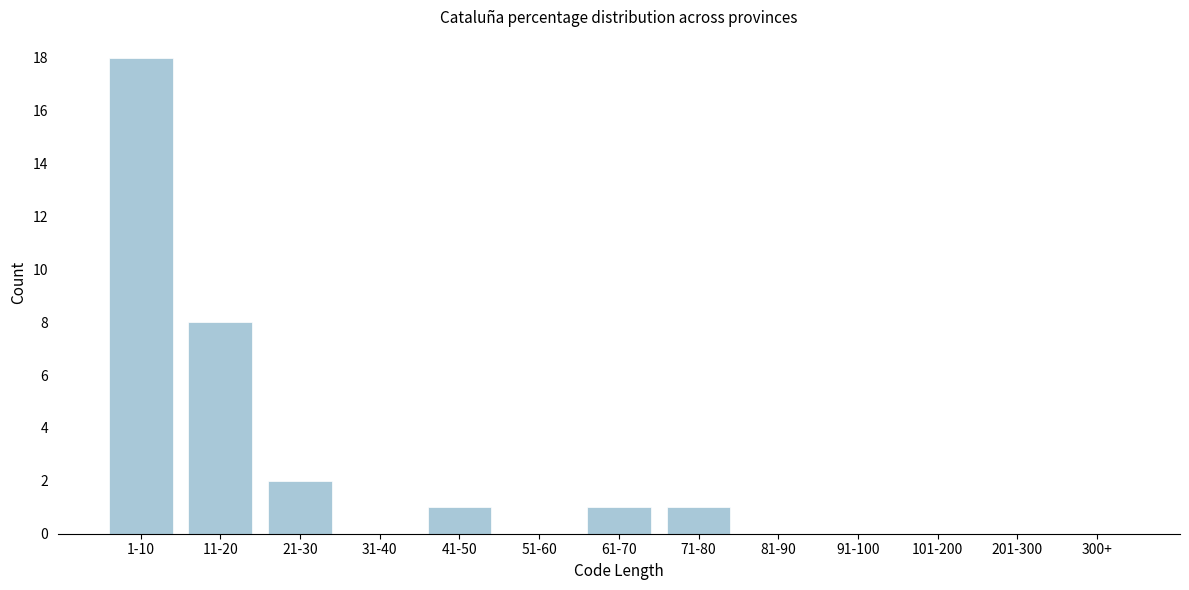

Reading left to right, list all the values displayed in this chart.

1-10=18	11-20=8	21-30=2	31-40=0	41-50=1	51-60=0	61-70=1	71-80=1	81-90=0	91-100=0	101-200=0	201-300=0	300+=0